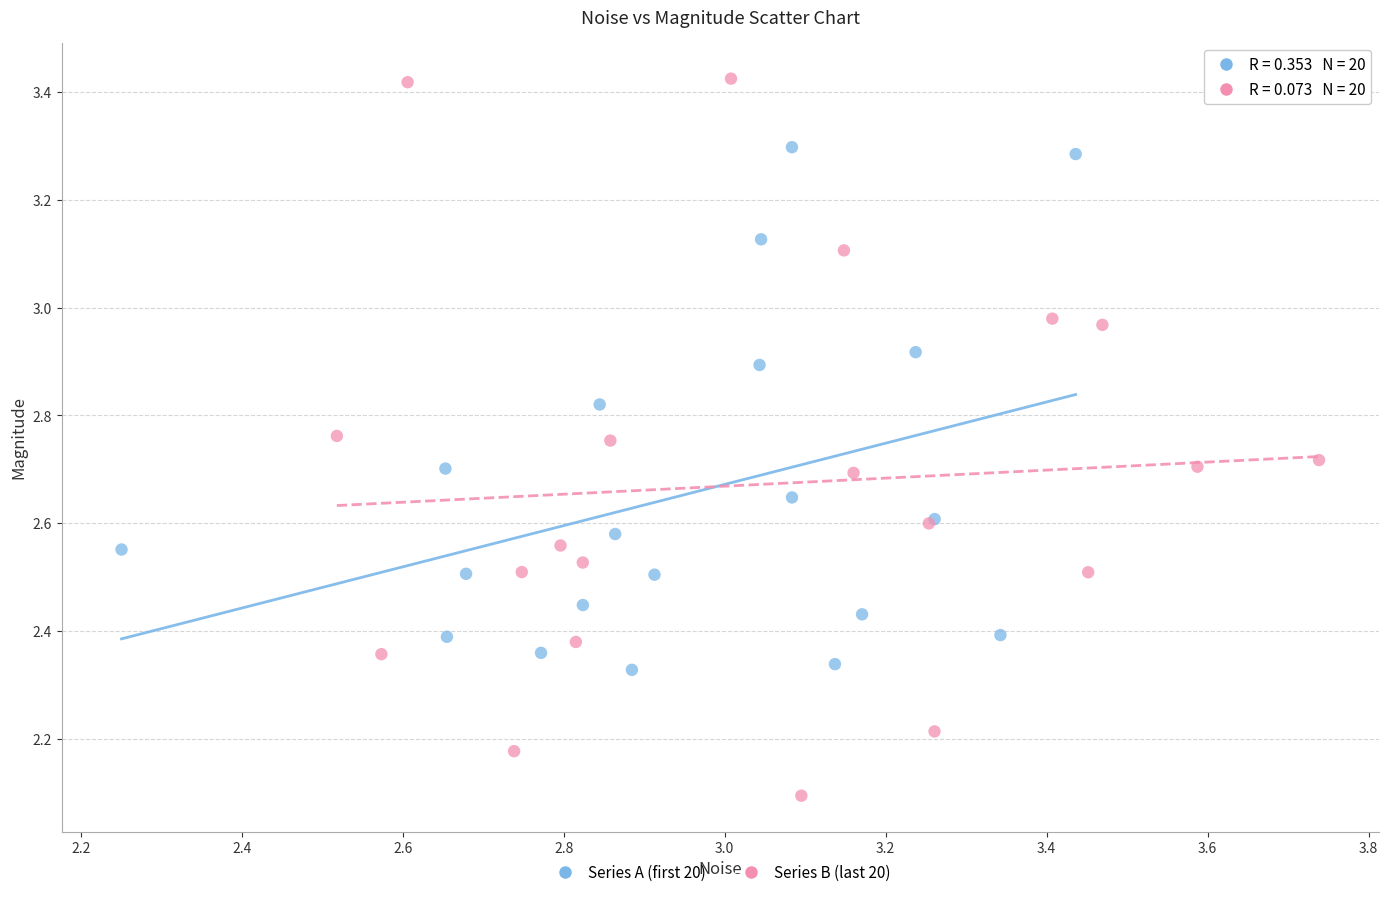

Which series has the widest spread of Y values?

Series B (last 20)